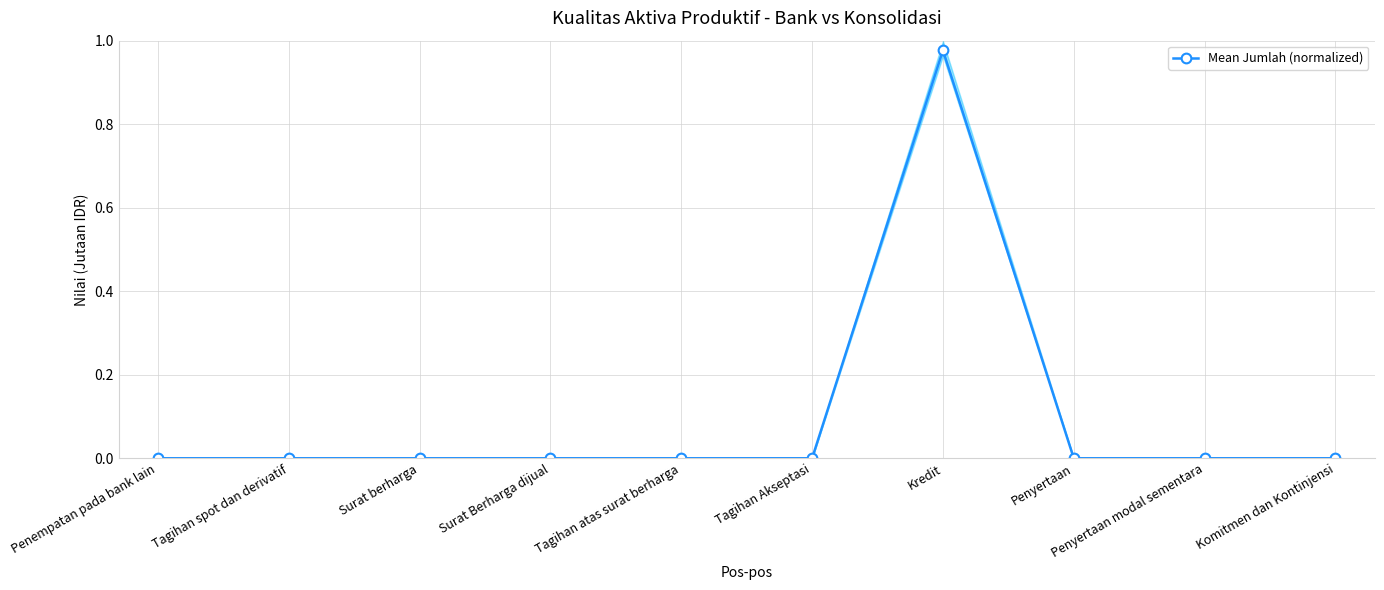

What is the label of the 6th point from the left?

Tagihan Akseptasi